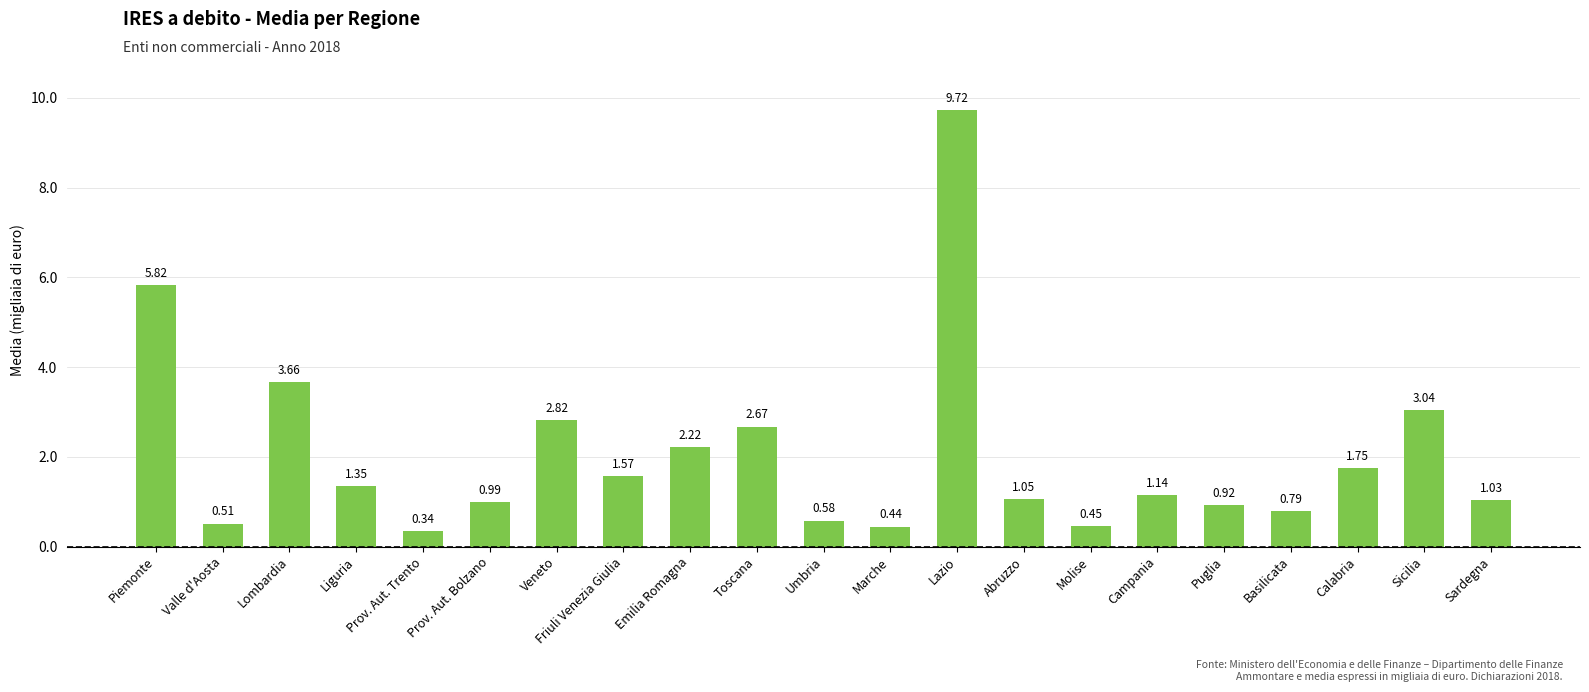

What is the difference between the second highest and second lowest values?

5.4